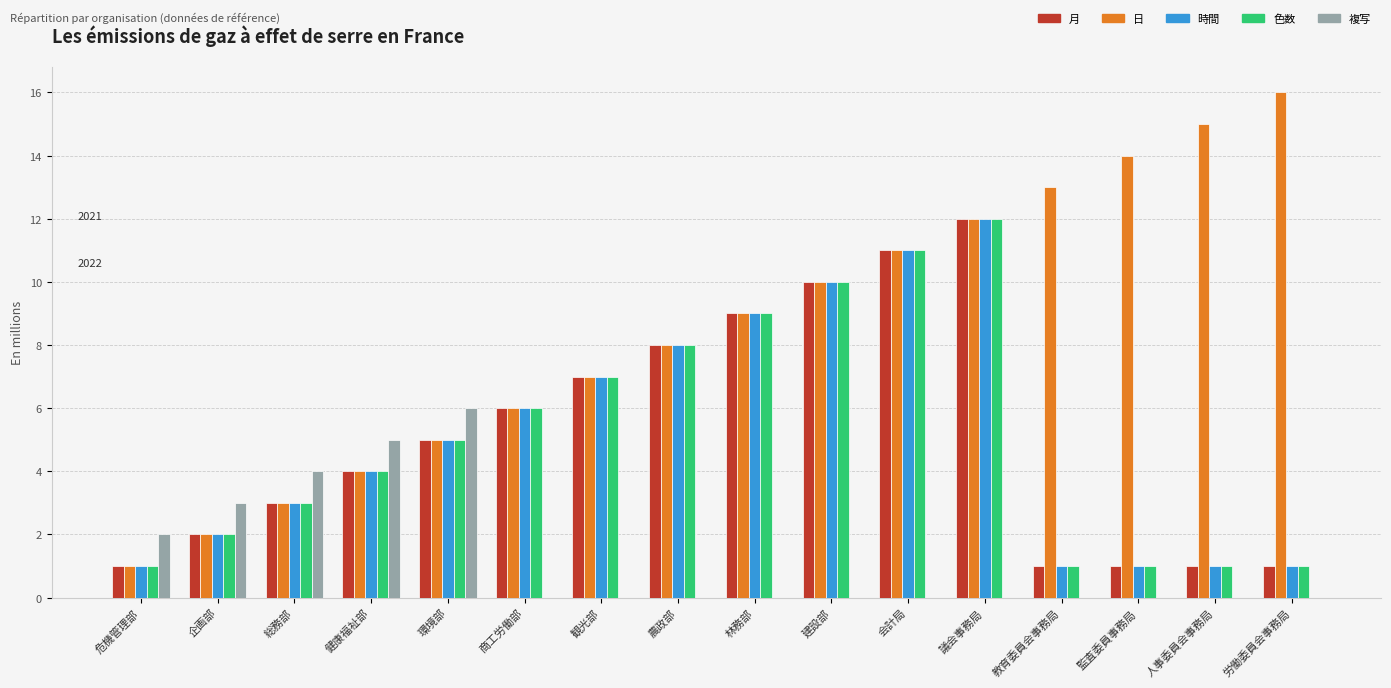

Which series changed the most between 教育委員会事務局 and 労働委員会事務局?

日